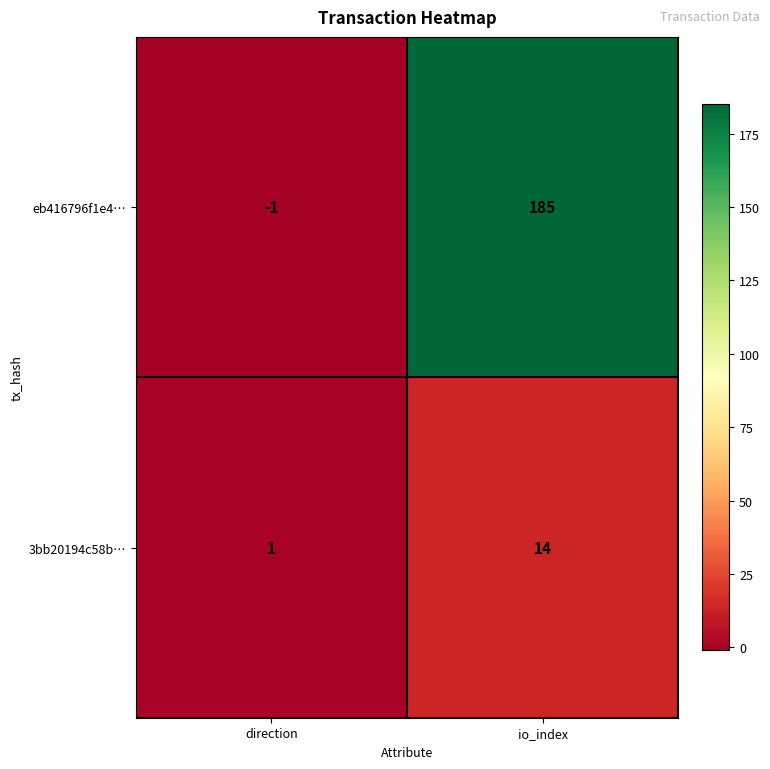

At how many categories does at least one series exceed 151?

1